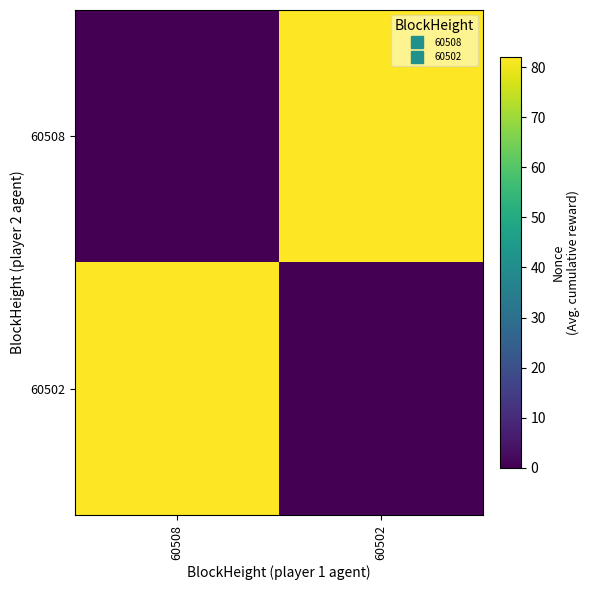

What is the spread (max minus min) of values at 60508?

82